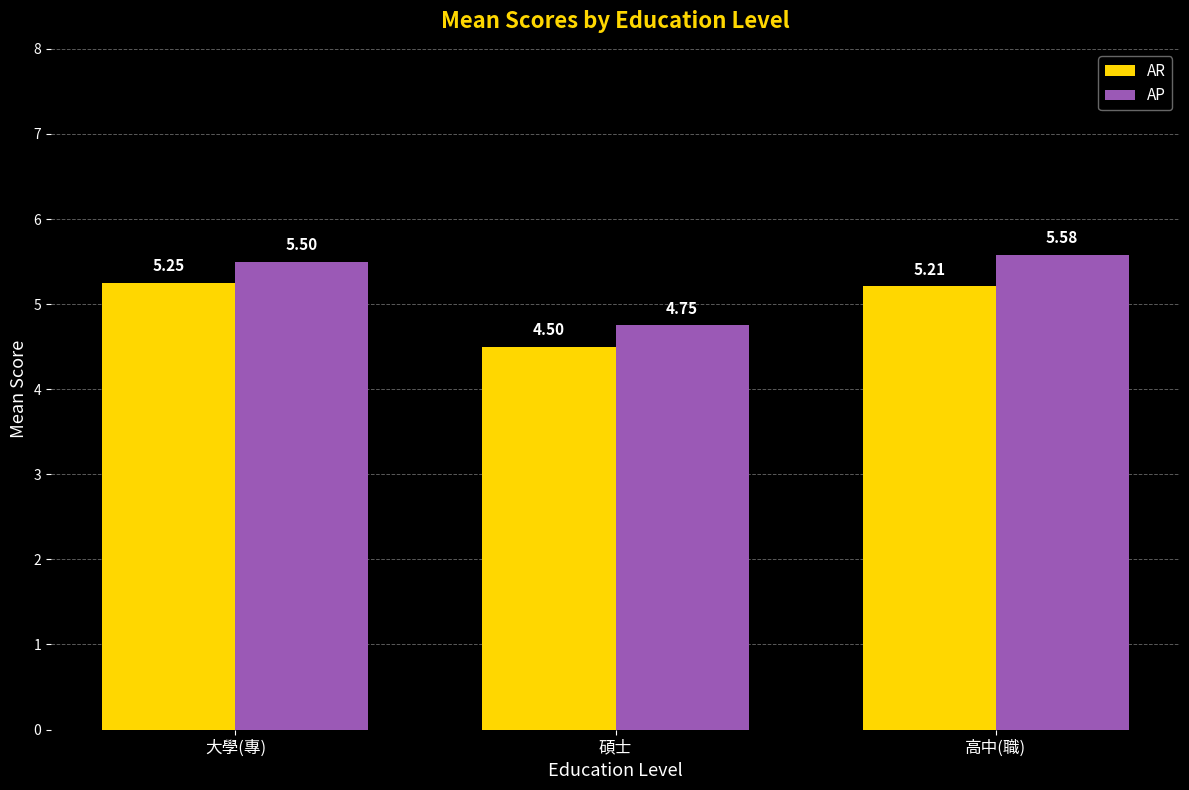

At which category does the chart reach its minimum across all series?

碩士